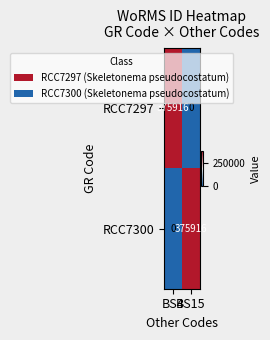

What is the difference between the highest and lowest values at BS4?

375916